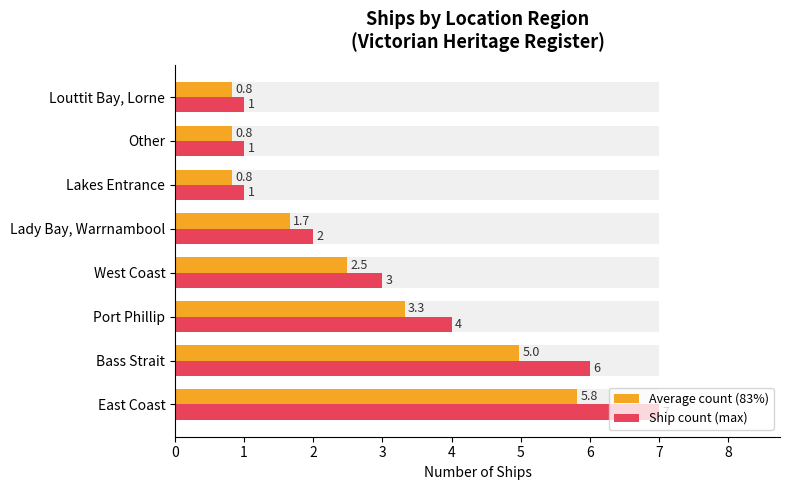

Which series has the largest total across all categories?

Ship count (max)